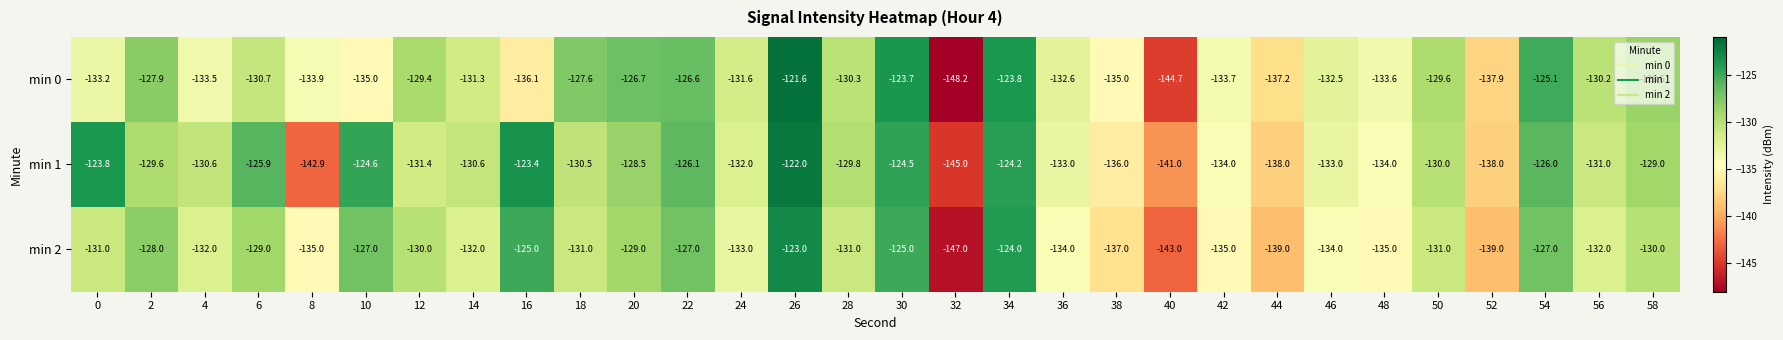

What is the sum of all min 1 values?

-3928.4